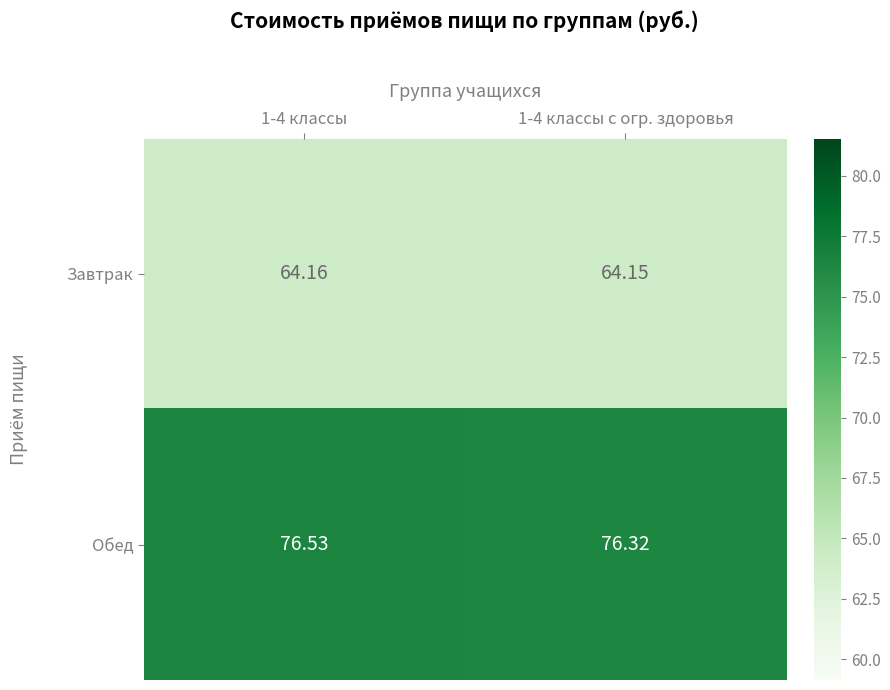

At which category is the sum across all series the highest?

1-4 классы